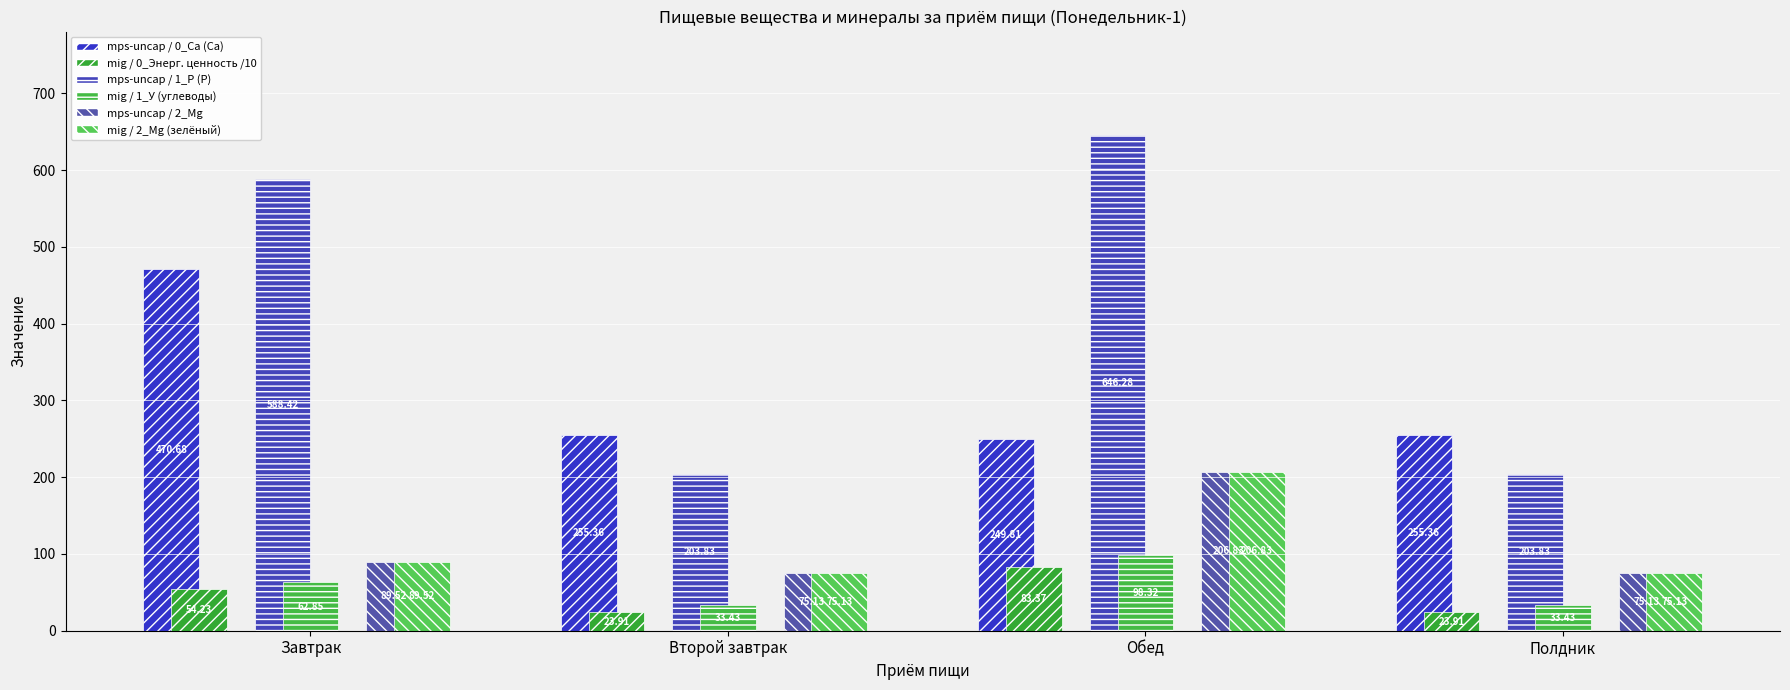

Are the bars horizontal?

No